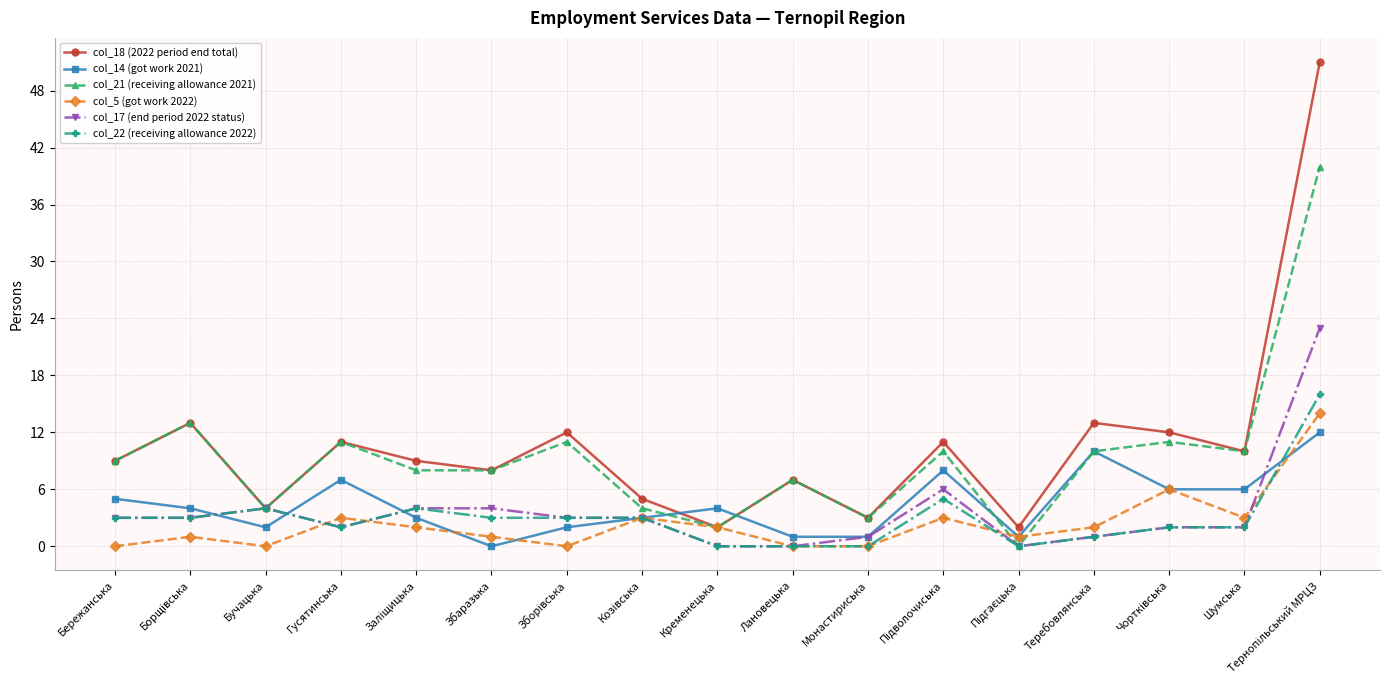

True or false: col_14 (got work 2021) has more than 1 interior local peaks.

True